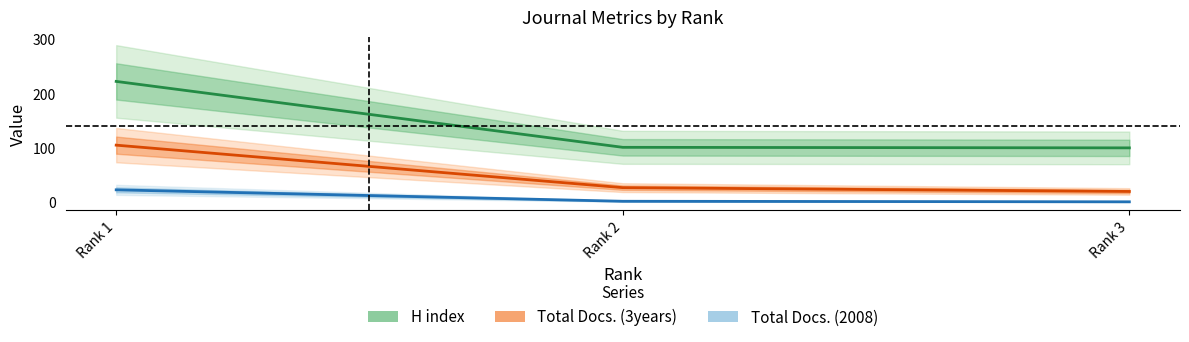

What is the highest value of the H index series?

222